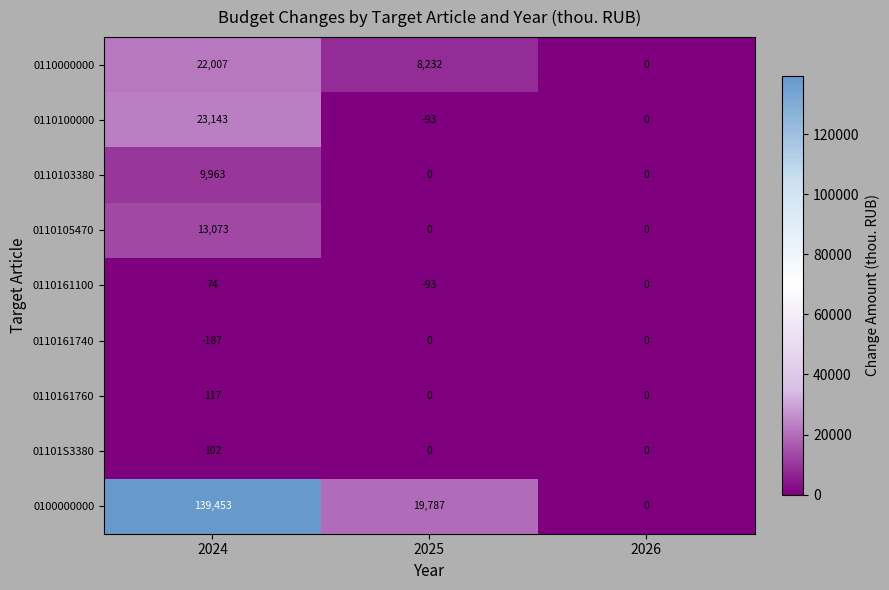

At 2024, list the series in order from smallest to largest.

0110161740, 0110161100, 01101S3380, 0110161760, 0110103380, 0110105470, 0110000000, 0110100000, 0100000000